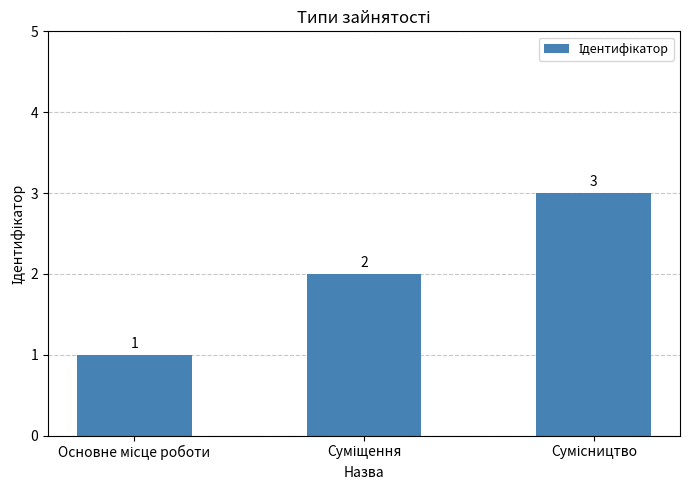

What is the greatest value displayed?

3